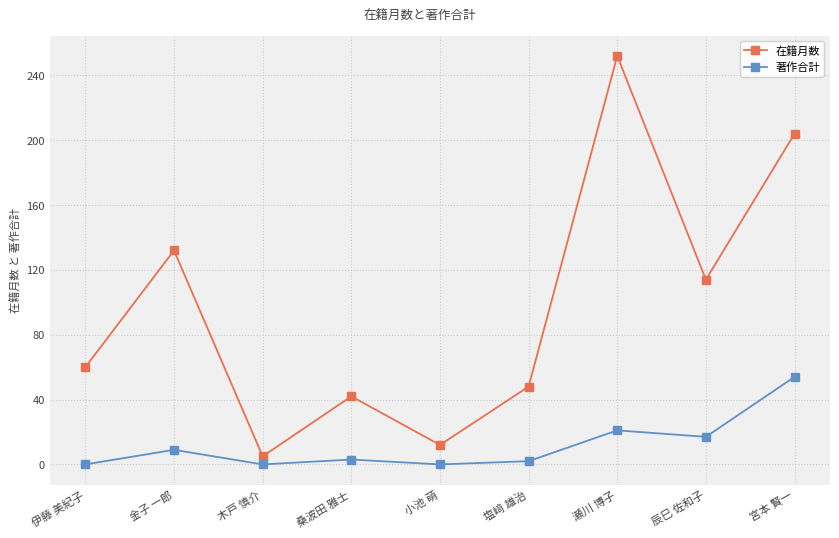

What is the difference between the 在籍月数 values at 伊藤 美紀子 and 桑波田 雅士?

18